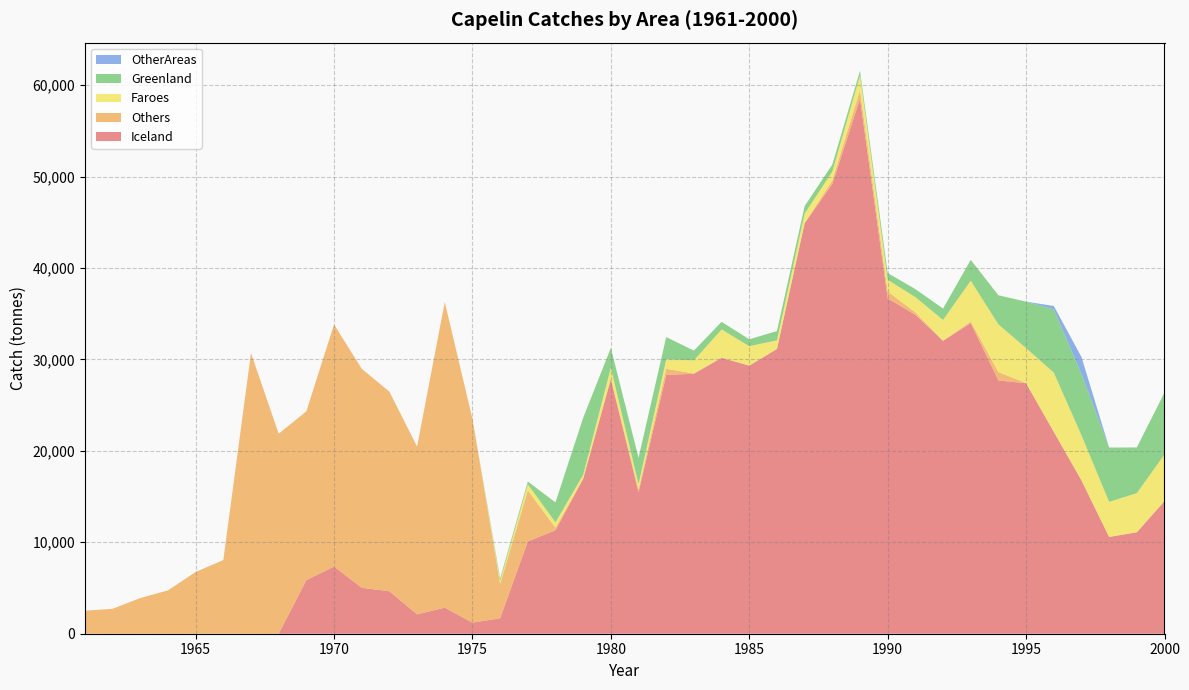

Reading right to left, transcribe all the data shown in this chart.

Iceland: 2000=14492	1999=11085	1998=10580	1997=16766	1996=22072	1995=27391	1994=27696	1993=33972	1992=32026	1991=34875	1990=36679	1989=58497	1988=49189	1987=44889	1986=31142	1985=29319	1984=30163	1983=28429	1982=28300	1981=15455	1980=27836	1979=16934	1978=11319	1977=10090	1976=1686	1975=1212	1974=2842	1973=2115	1972=4640	1971=5020	1970=7343	1969=5856	1968=1	1967=1	1966=6	1965=0	1964=0	1963=0	1962=0	1961=0
Others: 2000=27	1999=23	1998=15	1997=26	1996=18	1995=15	1994=912	1993=166	1992=23	1991=273	1990=751	1989=942	1988=379	1987=15	1986=0	1985=2	1984=46	1983=33	1982=669	1981=325	1980=91	1979=42	1978=269	1977=5589	1976=3761	1975=22282	1974=33438	1973=18348	1972=21832	1971=23953	1970=26480	1969=18465	1968=21871	1967=30698	1966=8046	1965=6755	1964=4740	1963=3901	1962=2730	1961=2513
Faroes: 2000=5092	1999=4265	1998=3825	1997=4917	1996=6469	1995=3832	1994=5224	1993=4470	1992=2269	1991=1662	1990=1282	1989=1606	1988=969	1987=1043	1986=940	1985=2126	1984=3065	1983=1436	1982=1032	1981=566	1980=1177	1979=409	1978=595	1977=658	1976=324	1975=0	1974=0	1973=0	1972=0	1971=0	1970=0	1969=0	1968=0	1967=0	1966=0	1965=0	1964=0	1963=0	1962=0	1961=0
Greenland: 2000=6758	1999=4998	1998=5940	1997=6688	1996=6914	1995=5077	1994=3180	1993=2275	1992=1240	1991=875	1990=736	1989=518	1988=770	1987=820	1986=1017	1985=753	1984=835	1983=1060	1982=2440	1981=2893	1980=2148	1979=6231	1978=2176	1977=306	1976=273	1975=0	1974=0	1973=0	1972=0	1971=0	1970=0	1969=0	1968=0	1967=0	1966=0	1965=0	1964=0	1963=0	1962=0	1961=0
OtherAreas: 2000=0	1999=0	1998=0	1997=1870	1996=369	1995=0	1994=0	1993=0	1992=0	1991=0	1990=0	1989=0	1988=0	1987=0	1986=0	1985=0	1984=0	1983=0	1982=0	1981=0	1980=0	1979=0	1978=0	1977=0	1976=0	1975=0	1974=0	1973=0	1972=0	1971=0	1970=0	1969=0	1968=0	1967=0	1966=0	1965=0	1964=0	1963=0	1962=0	1961=0